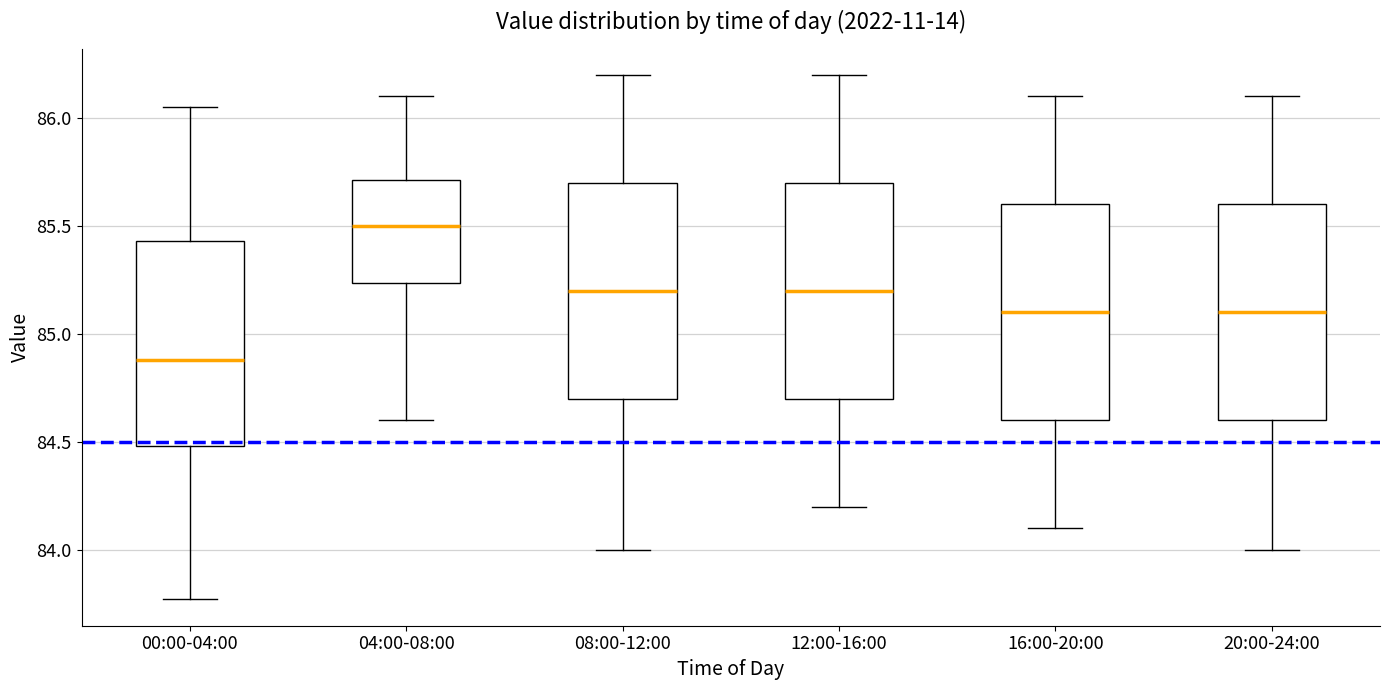

Reading left to right, transcribe this box plot: for each box, give where its median line is, the range the box spans, and where its two whiskers end, as read against the y-axis. The values are not printed on the chart, so give them approximately, as read against the axis.

00:00-04:00: median 84.90, box 84.50 to 85.45, whiskers 83.75 to 86.05
04:00-08:00: median 85.50, box 85.25 to 85.70, whiskers 84.60 to 86.10
08:00-12:00: median 85.20, box 84.70 to 85.70, whiskers 84.00 to 86.20
12:00-16:00: median 85.20, box 84.70 to 85.70, whiskers 84.20 to 86.20
16:00-20:00: median 85.10, box 84.60 to 85.60, whiskers 84.10 to 86.10
20:00-24:00: median 85.10, box 84.60 to 85.60, whiskers 84.00 to 86.10